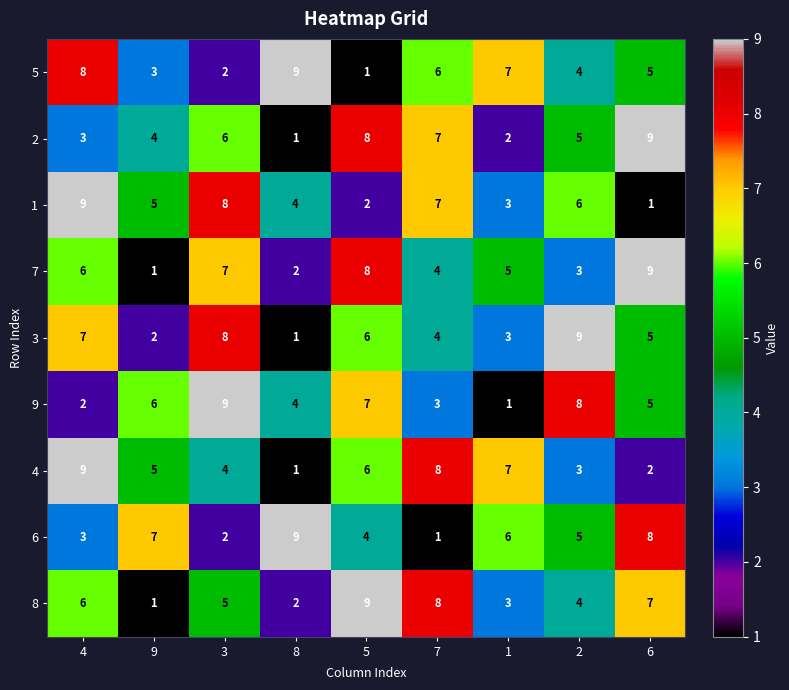

What is the sum of all 4 values?

45